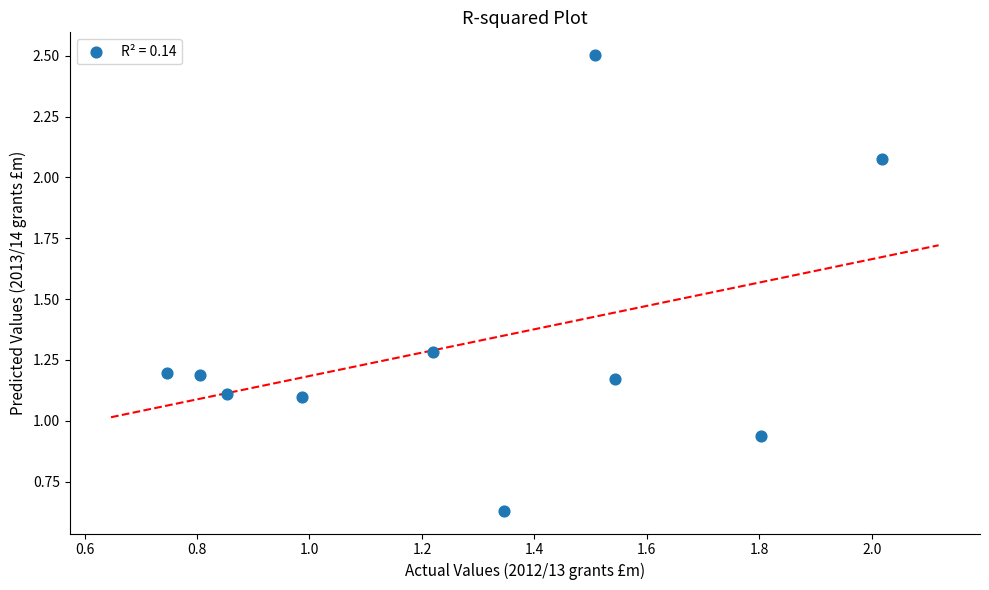

What is the range of Y values (max minus min)?

1.9